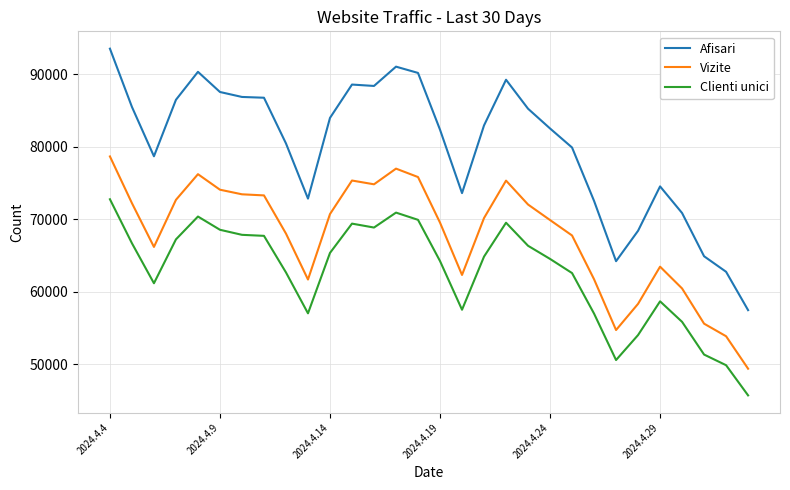

List the series in order of their overall mean, highest first.

Afisari, Vizite, Clienti unici